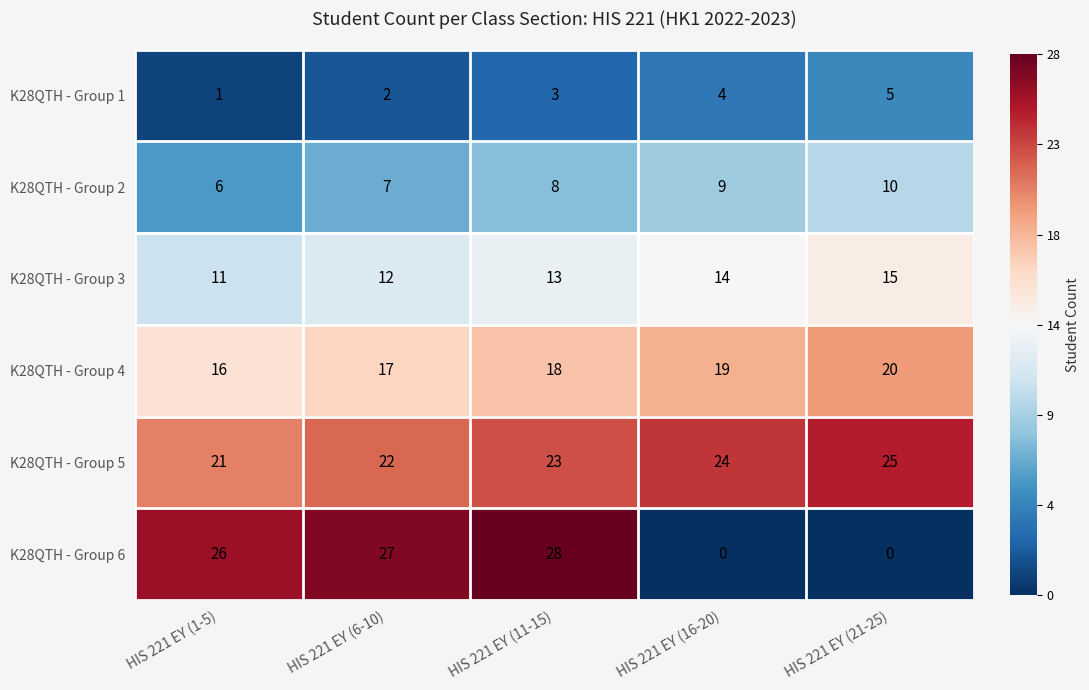

What is the average value of the K28QTH - Group 2 series?

8